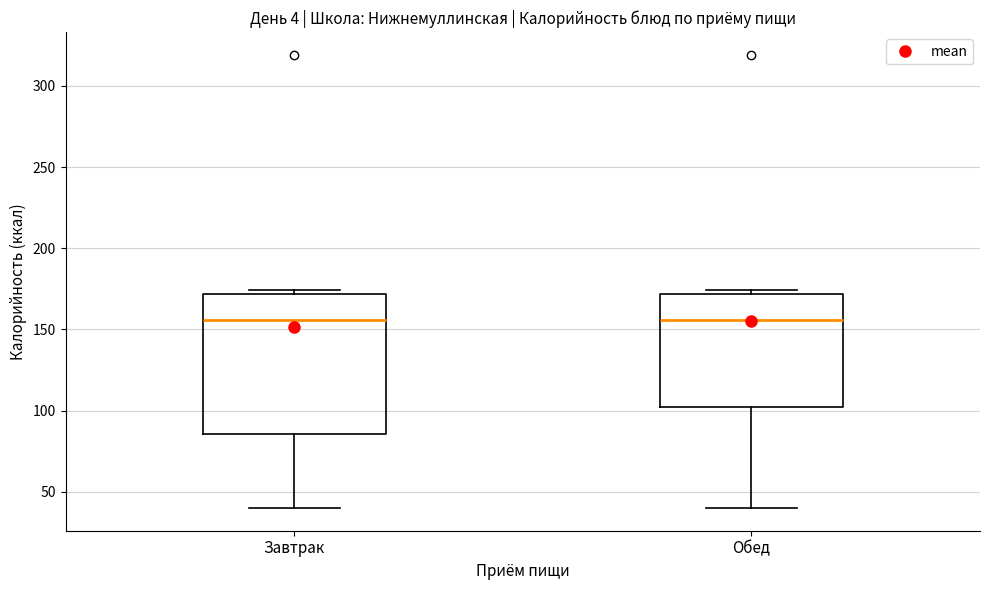

Reading left to right, read every box against the y-axis: the position of its median line, the range the box covers, and the ends of its whiskers. The values are not printed on the chart, so give them approximately, as read against the axis.

Завтрак: median 155, box 85 to 170, whiskers 40 to 175
Обед: median 155, box 100 to 170, whiskers 40 to 175